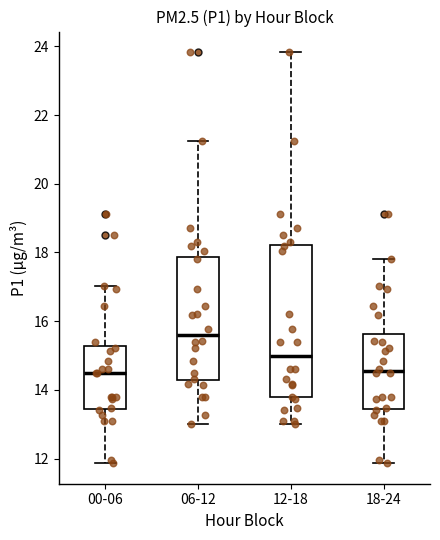

Reading left to right, transcribe this box plot: for each box, give where its median line is, the range the box spans, and where its two whiskers end, as read against the y-axis. The values are not printed on the chart, so give them approximately, as read against the axis.

00-06: median 14.6, box 13.4 to 15.2, whiskers 11.8 to 17.0
06-12: median 15.6, box 14.2 to 17.8, whiskers 13.0 to 21.2
12-18: median 15.0, box 13.8 to 18.2, whiskers 13.0 to 23.8
18-24: median 14.6, box 13.4 to 15.6, whiskers 11.8 to 17.8